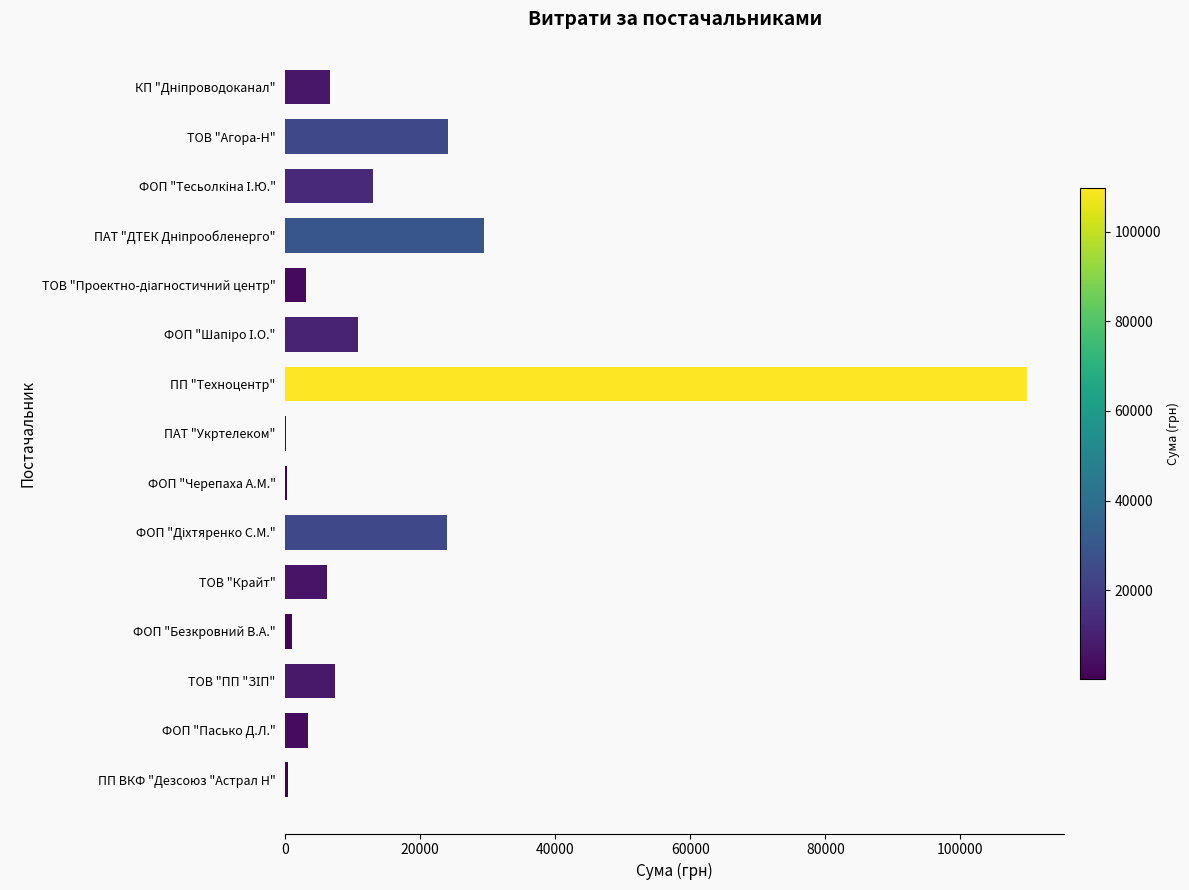

What is the sum of all values?

239581.4